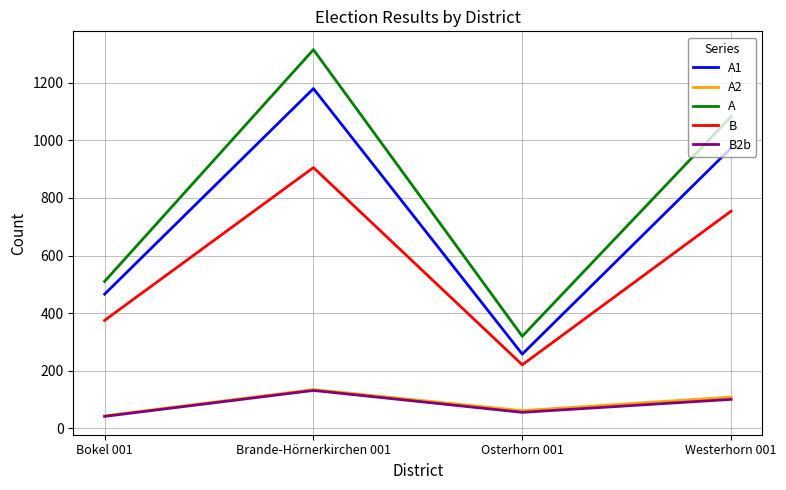

Does the chart have visible grid lines?

Yes